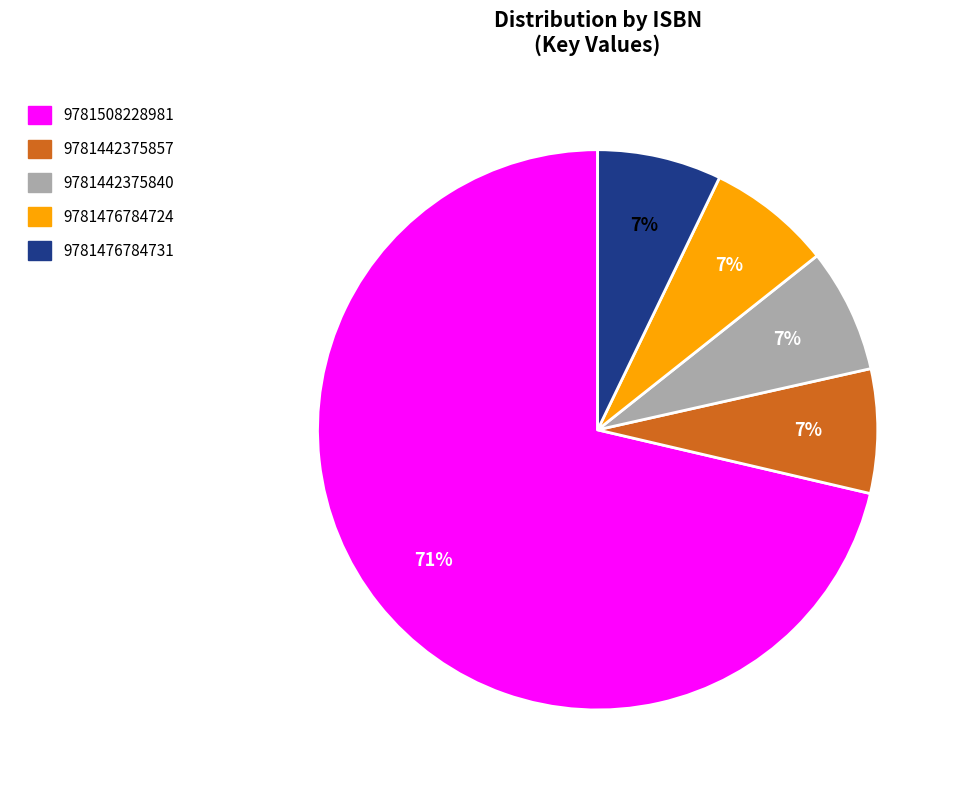

Combined, do 9781442375840 and 9781442375857 account for over 50%?

No